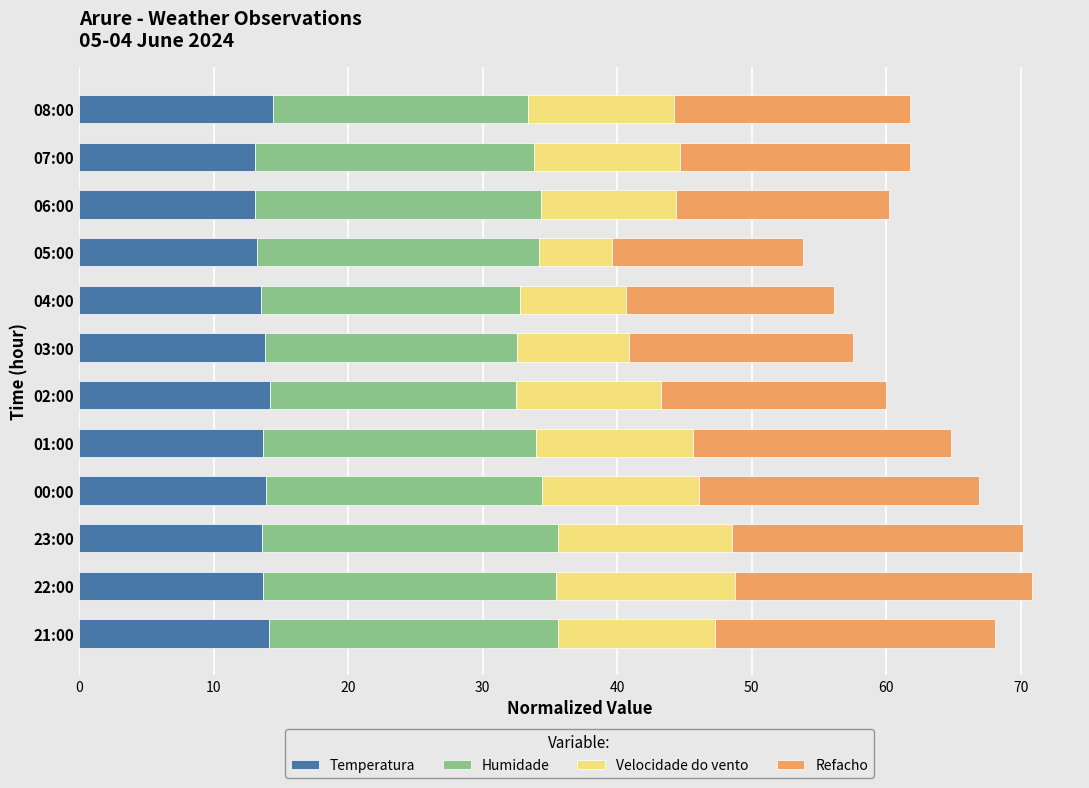

What is the sum of all Temperatura values?

164.3